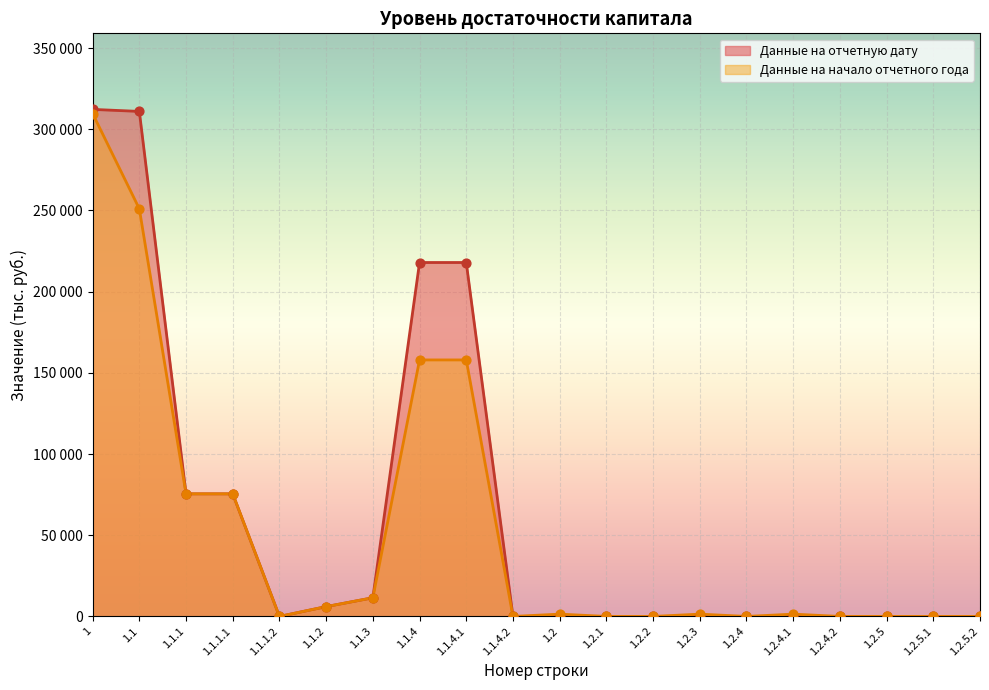

Which series reaches the minimum Y coordinate?

Данные на отчетную дату